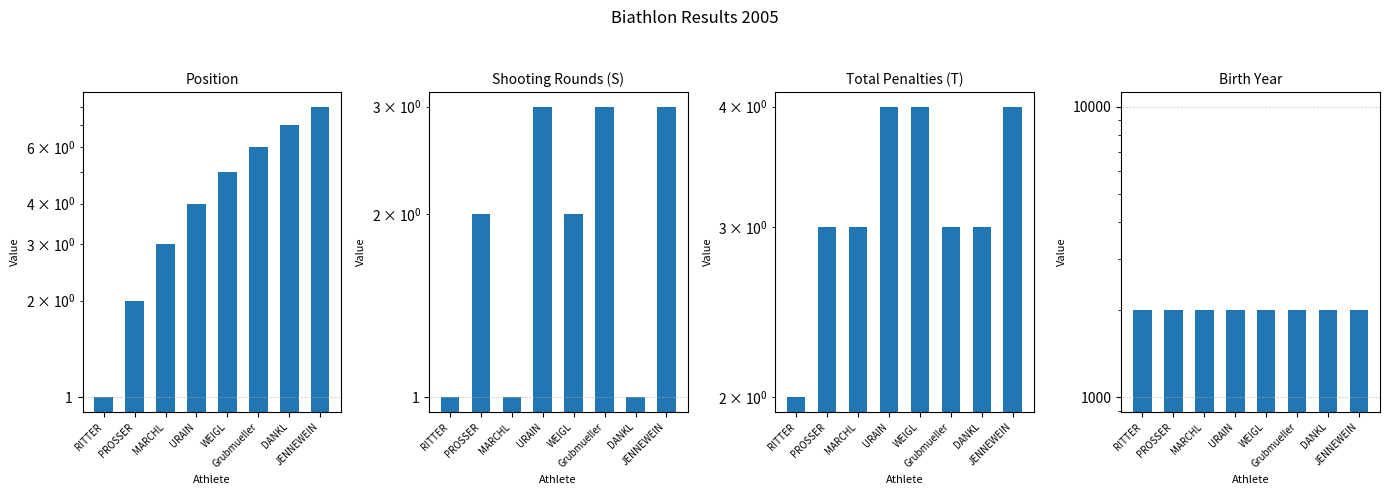

The S series shows 4 at PROSSER. True or false?

False